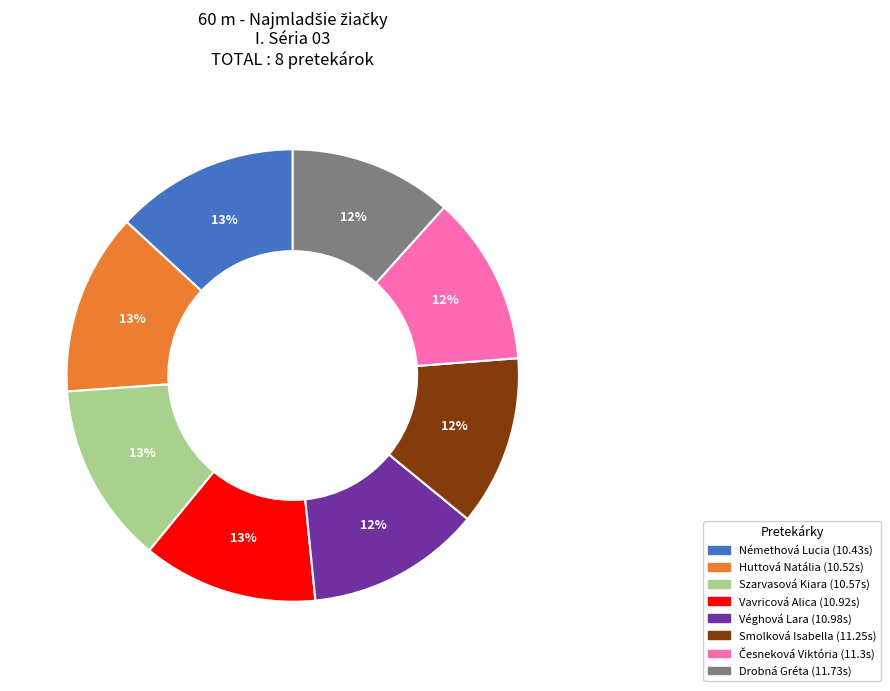

Count the number of slices in the pie.

8